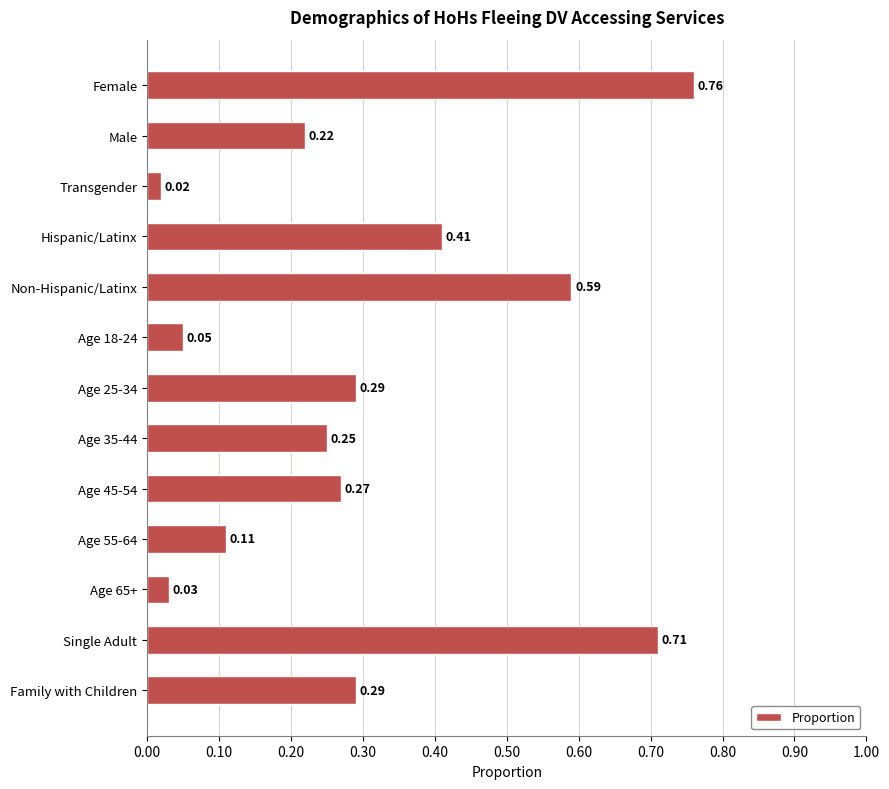

What is the change in value from Non-Hispanic/Latinx to Age 25-34?

-0.3